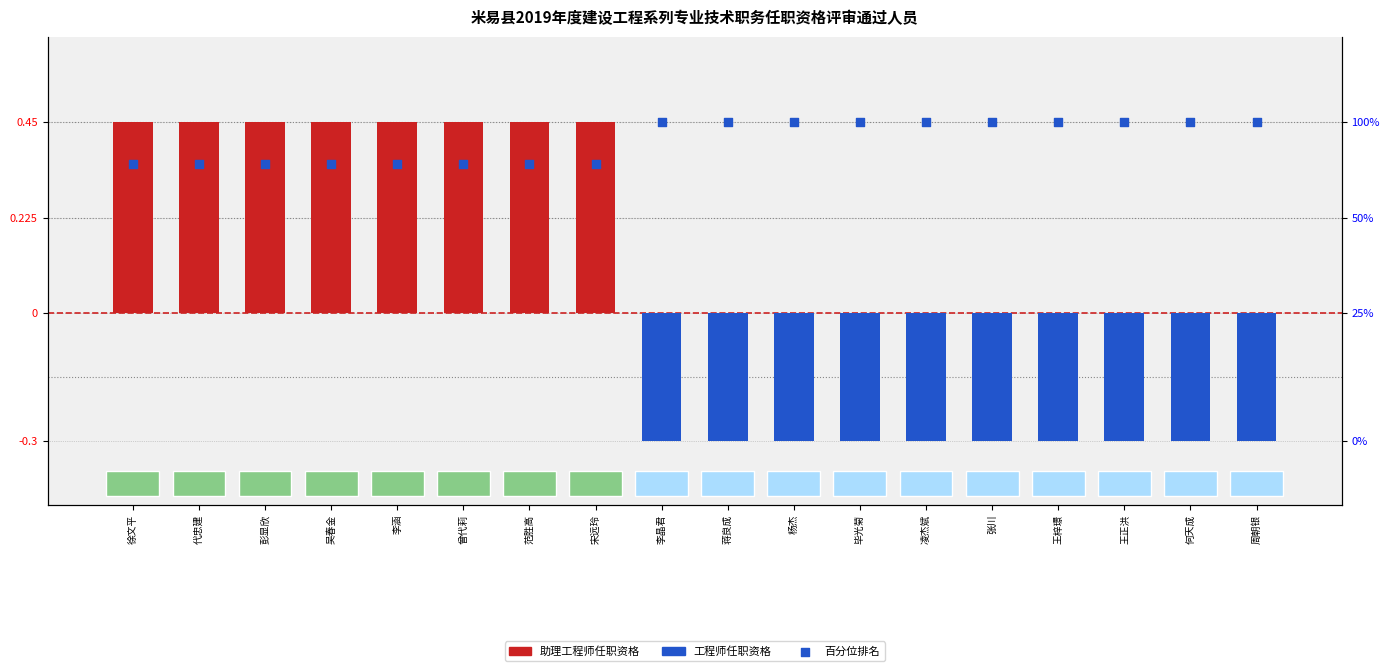

At which category is the sum across all series the highest?

徐文平